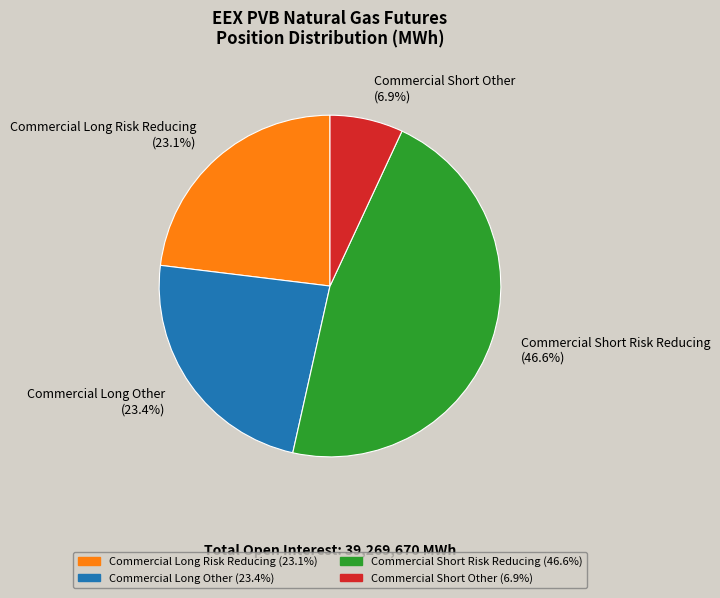

What percentage is the Commercial Long Risk Reducing slice, to the nearest percent?

23%